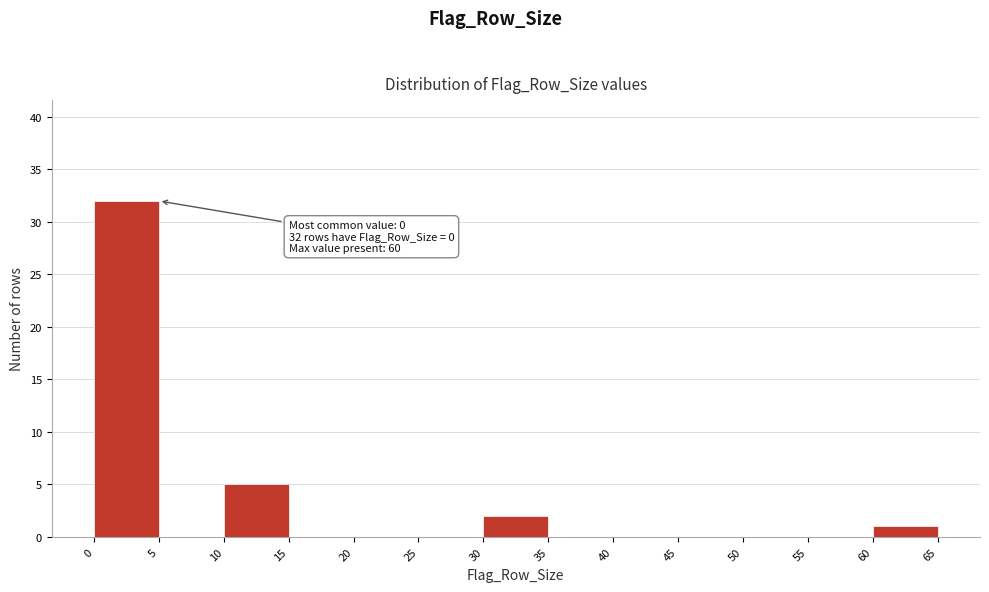

Over which range of the x-axis is the bar tallest?

0 to 5